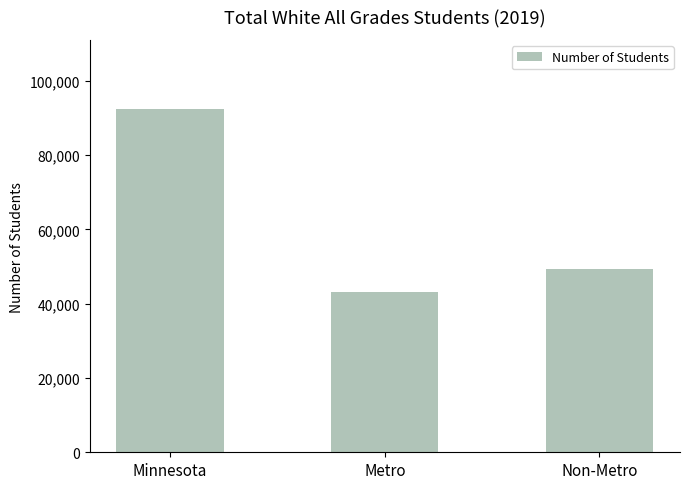

What is the greatest value displayed?

92506